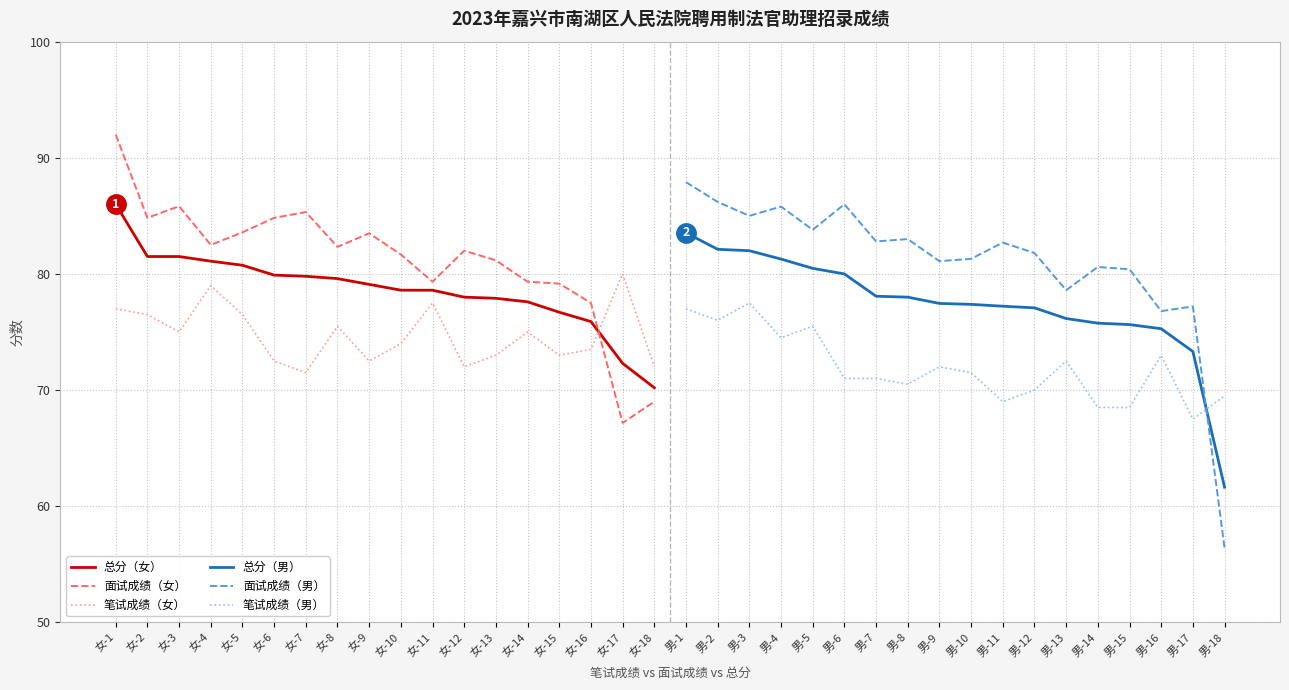

What is the value of the 面试成绩（女） point at the 5th from the left?

83.6